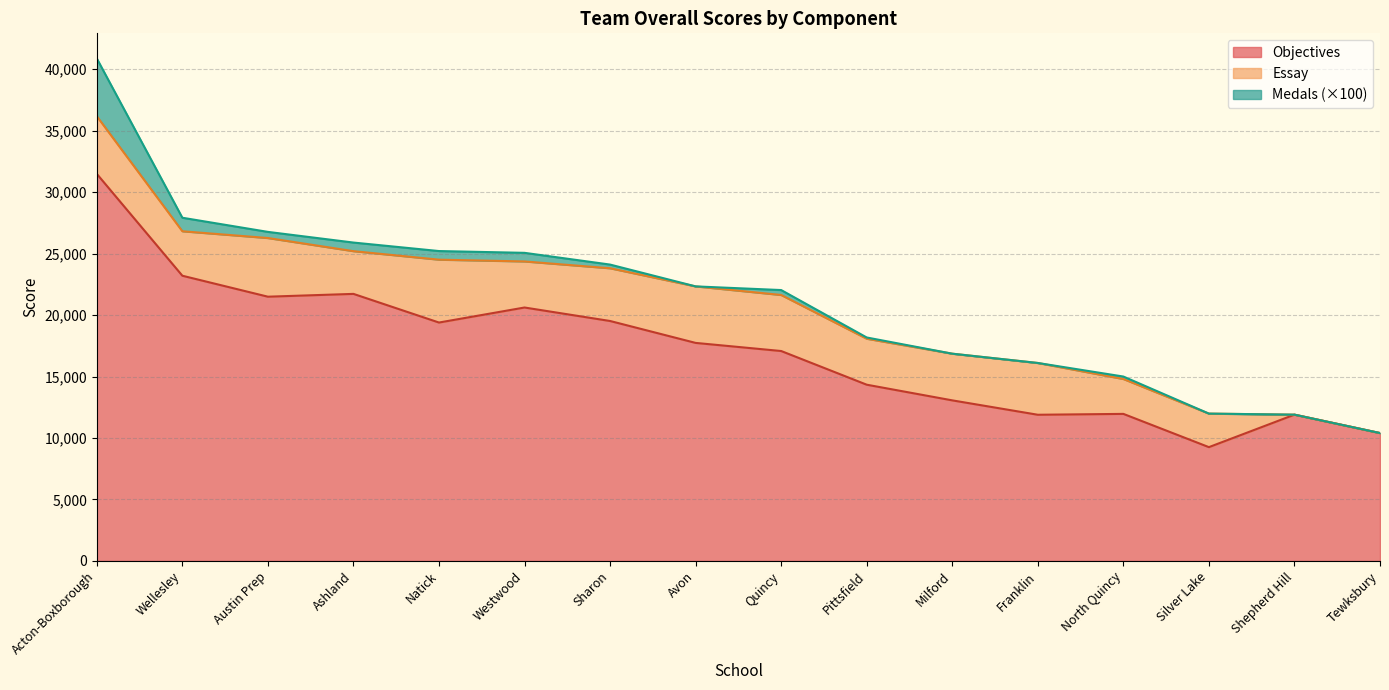

Reading left to right, transcribe all the data shown in this chart.

Objectives: Acton-Boxborough=31488.6	Wellesley=23202.9	Austin Prep=21497.2	Ashland=21725.6	Natick=19394.3	Westwood=20617.2	Sharon=19520.0	Avon=17737.2	Quincy=17077.2	Pittsfield=14337.2	Milford=13062.8	Franklin=11891.4	North Quincy=11962.9	Silver Lake=9257.1	Shepherd Hill=11900.1	Tewksbury=10402.9
Essay: Acton-Boxborough=4691.0	Wellesley=3618.0	Austin Prep=4773.0	Ashland=3476.0	Natick=5116.0	Westwood=3748.0	Sharon=4290.0	Avon=4598.0	Quincy=4560.0	Pittsfield=3741.0	Milford=3798.0	Franklin=4213.0	North Quincy=2838.0	Silver Lake=2728.0	Shepherd Hill=0.0	Tewksbury=0.0
Medals: Acton-Boxborough=47.0	Wellesley=11.0	Austin Prep=5.0	Ashland=7.0	Natick=7.0	Westwood=7.0	Sharon=3.0	Avon=0.0	Quincy=4.0	Pittsfield=1.0	Milford=0.0	Franklin=0.0	North Quincy=2.0	Silver Lake=0.0	Shepherd Hill=0.0	Tewksbury=0.0